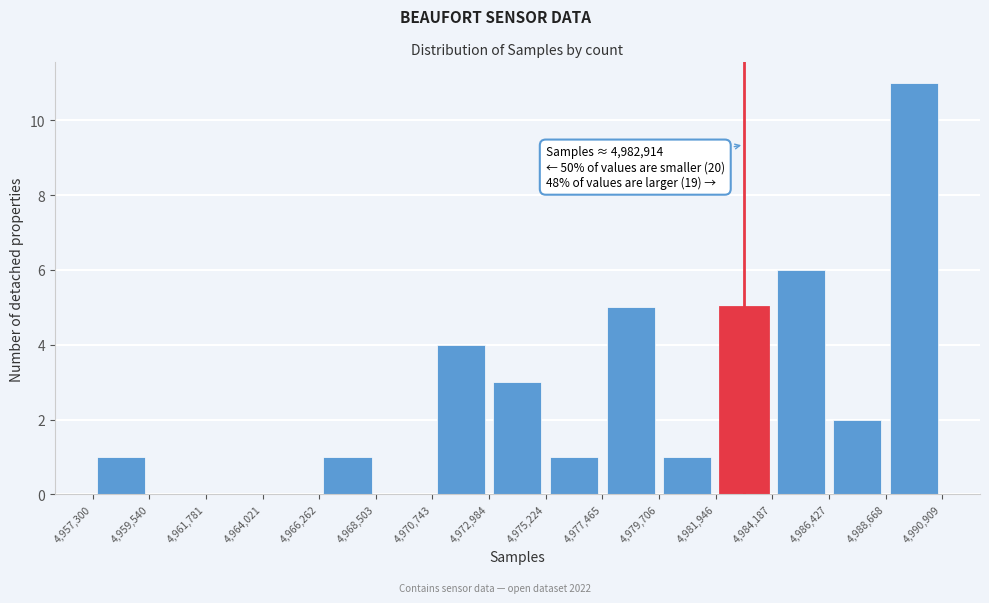

Over which range of the x-axis is the bar tallest?

4,988,668 to 4,990,909